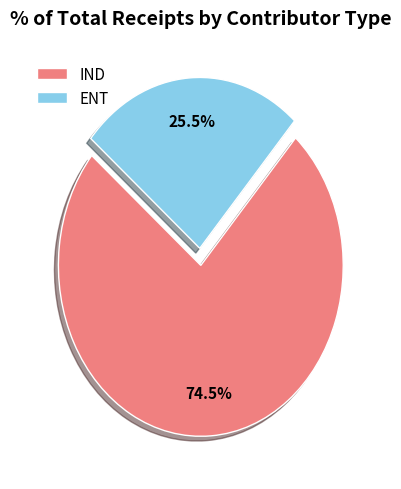

Rank the categories by value from lowest to highest.

ENT, IND